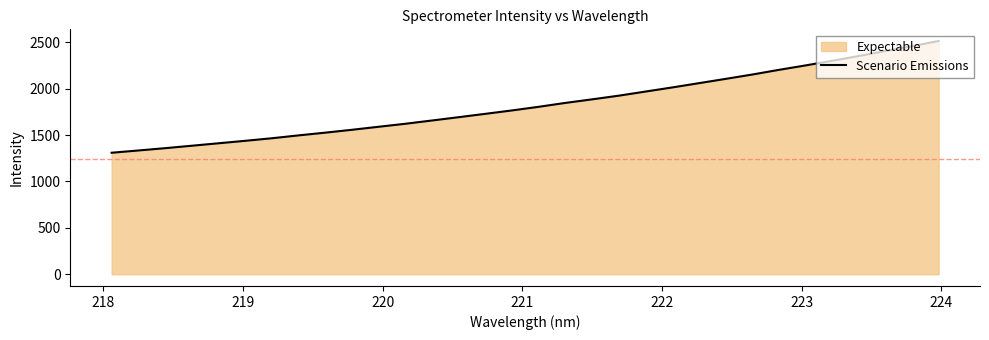

What is the difference between the second highest and minimum values?

1147.4